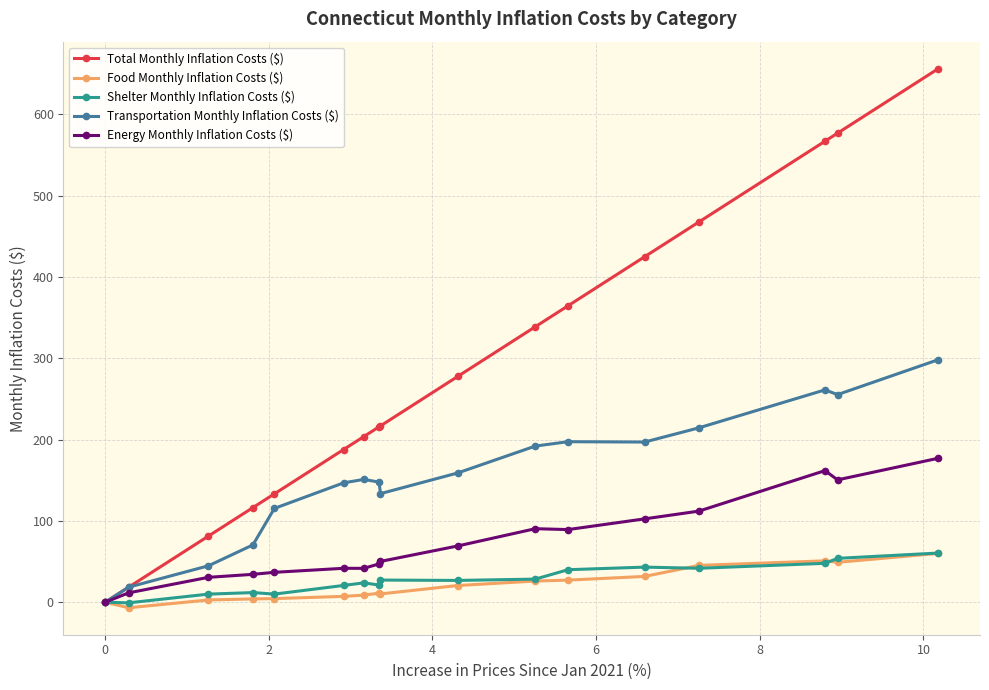

Which series has the largest total across all categories?

Total Monthly Inflation Costs ($)